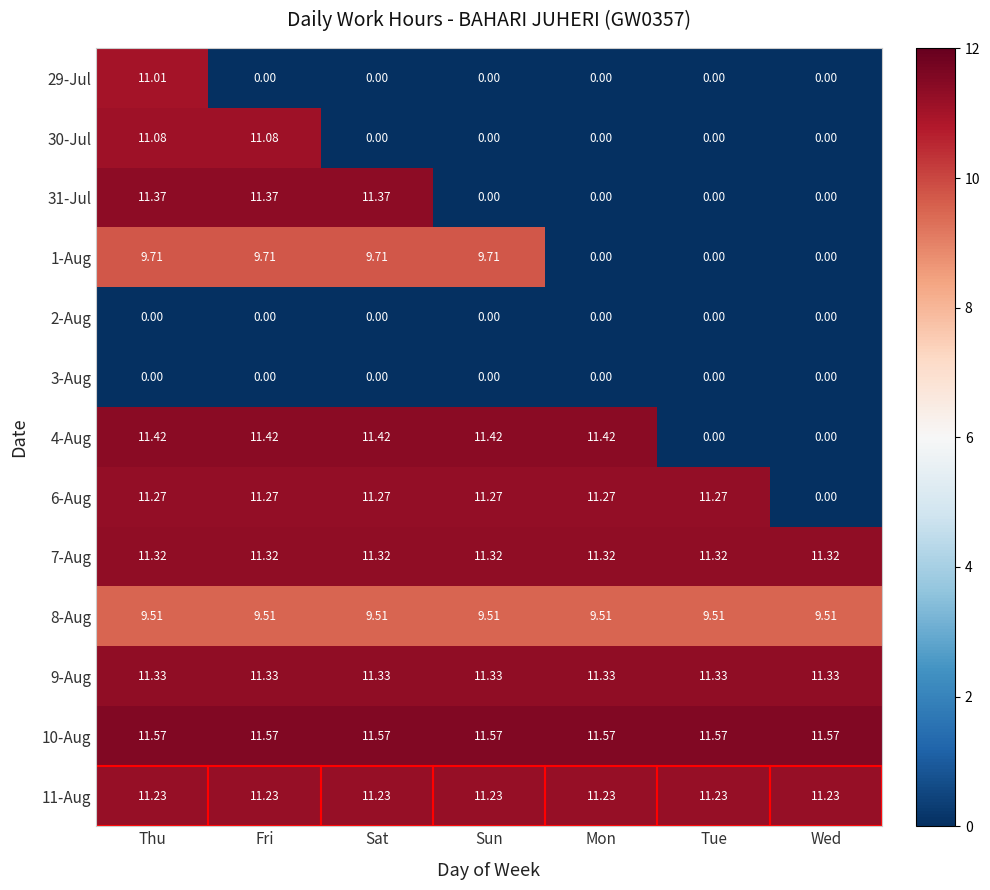

What is the maximum value shown in the chart?

11.6